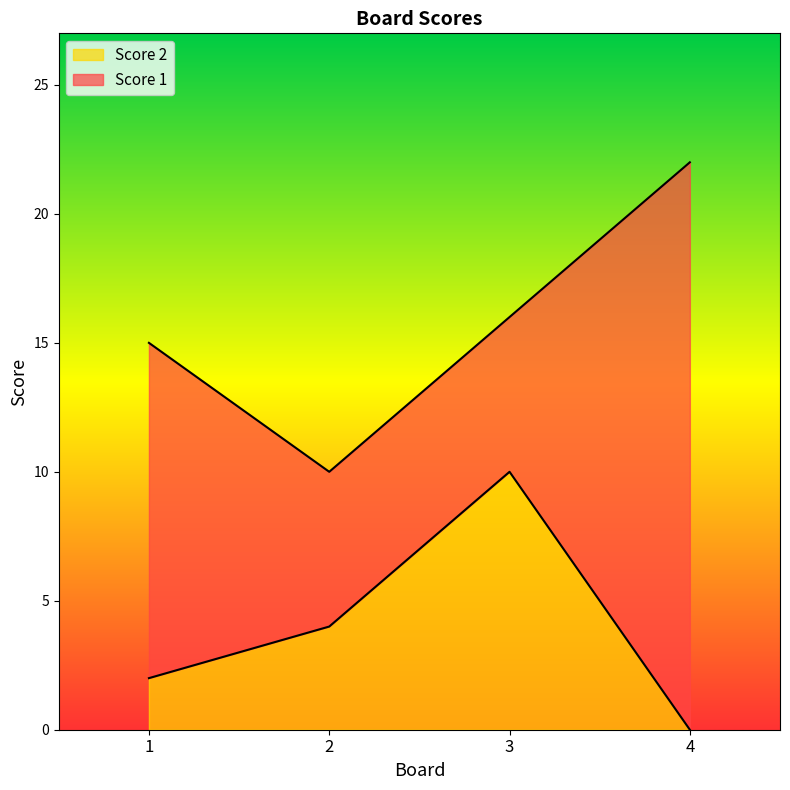

Does the chart display data point markers on the line(s)?

No